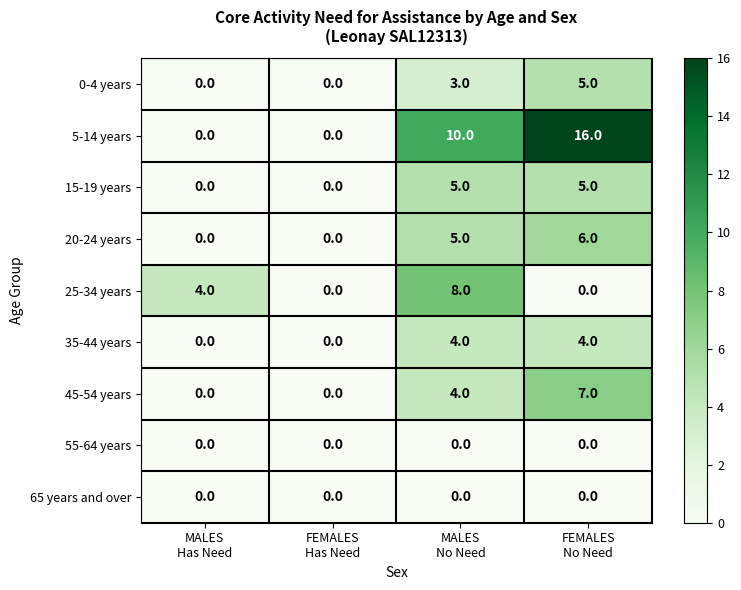

Count the 15-19 years values in the range 0 to 5.

4